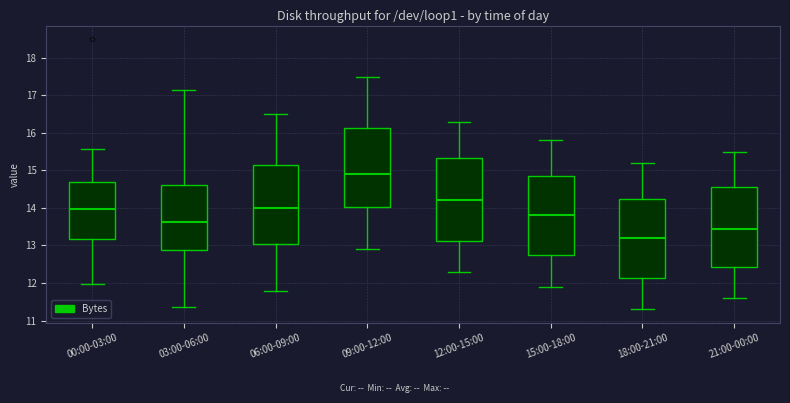

Where is the upper edge of the box for 03:00-06:00 on the y-axis? The values are not printed on the chart, so give them approximately, as read against the axis.

14.6